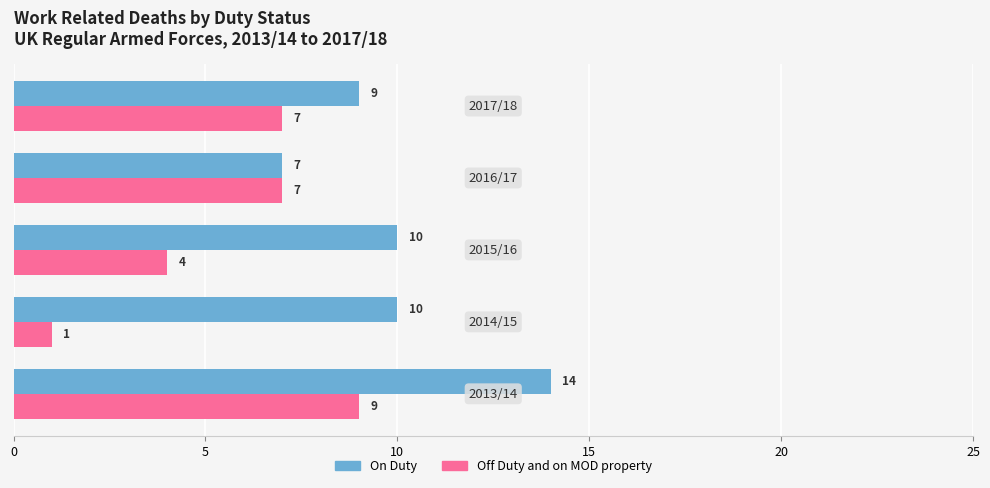

What is the maximum value shown in the chart?

14